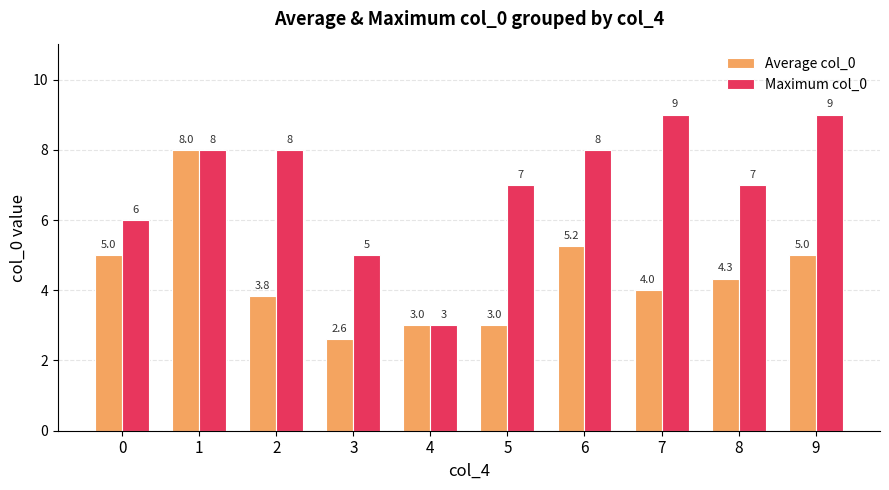

Which series changed the most between 0 and 6?

Maximum col_0